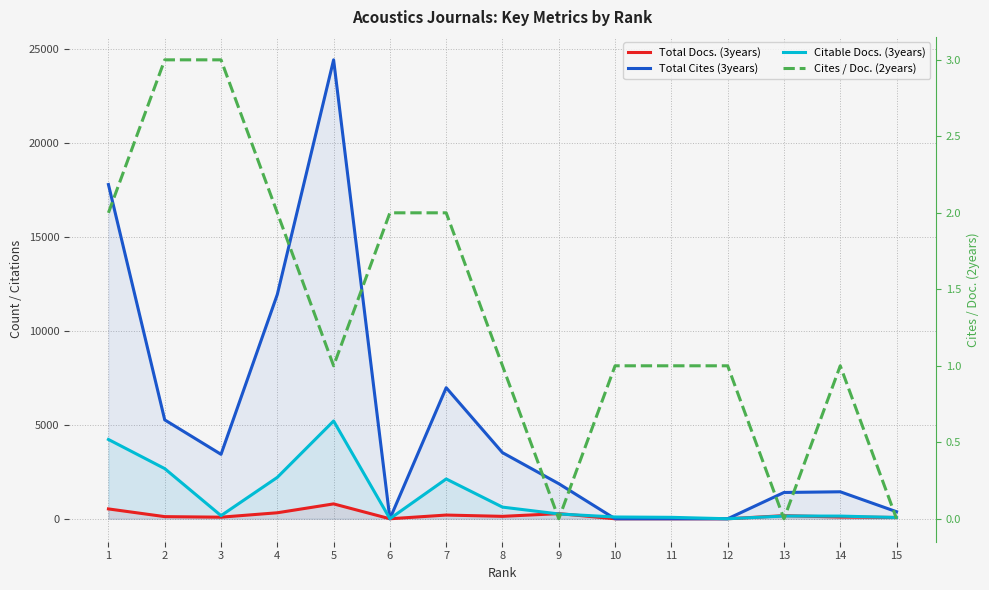

What are all the series names shown in the legend?

Total Docs. (3years), Total Cites (3years), Citable Docs. (3years), Cites / Doc. (2years)